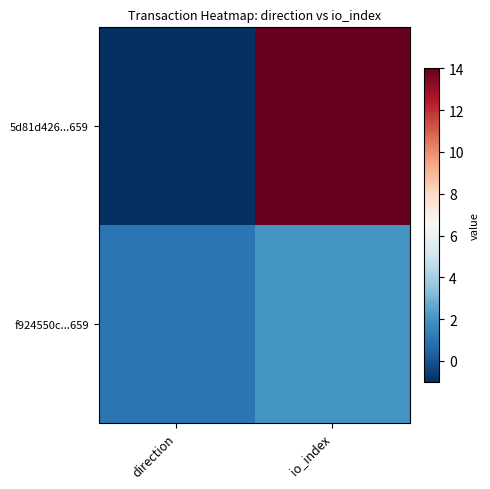

Reading left to right, transcribe all the data shown in this chart.

5d81d426...659: direction=-1	io_index=14
f924550c...659: direction=1	io_index=2